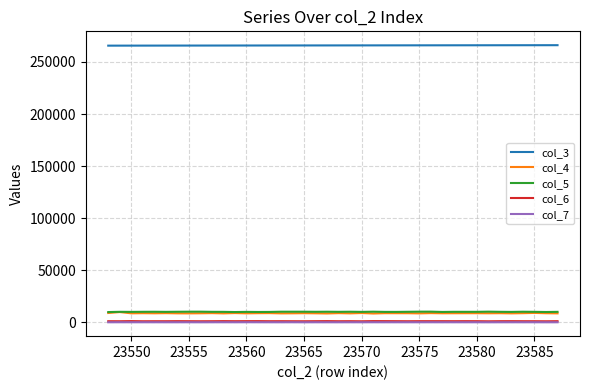

True or false: col_4 and col_3 cross at least once.

False